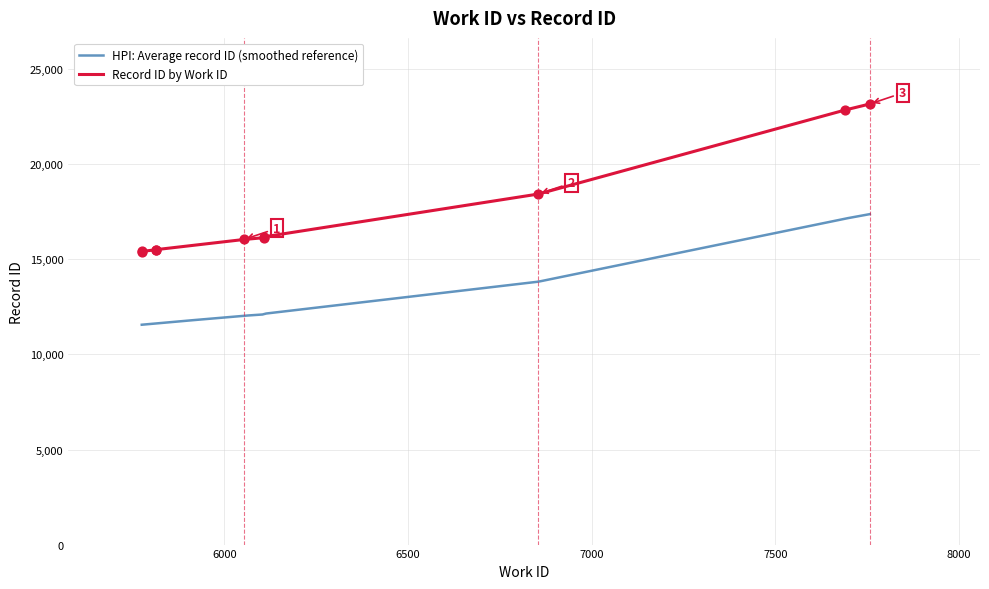

Which series has the largest total across all categories?

work_id